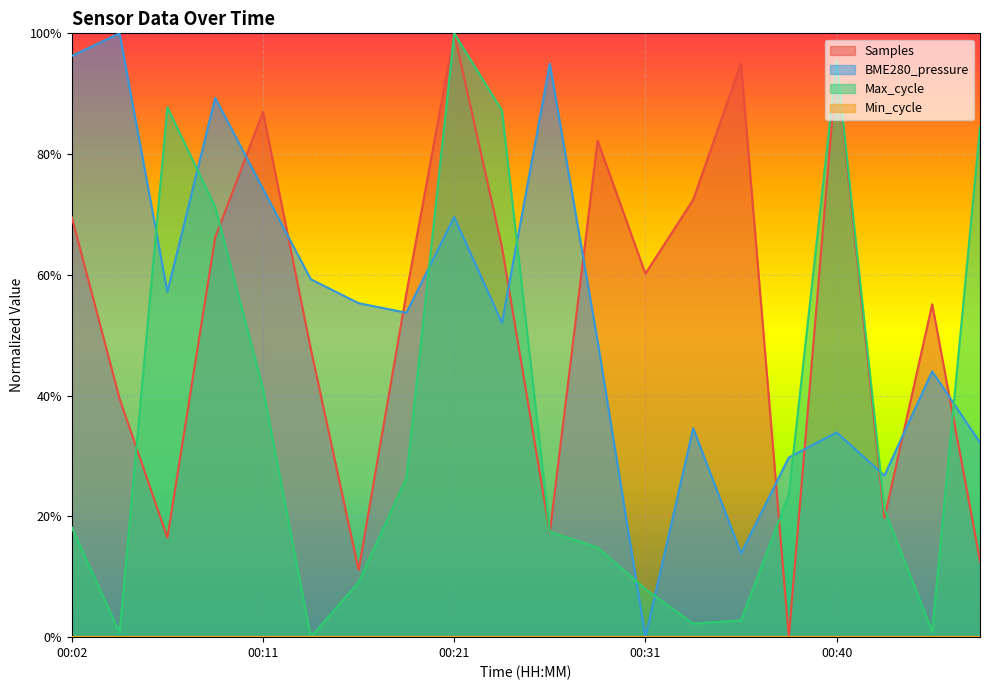

How many interior local peaks does the Max_cycle series have?

3